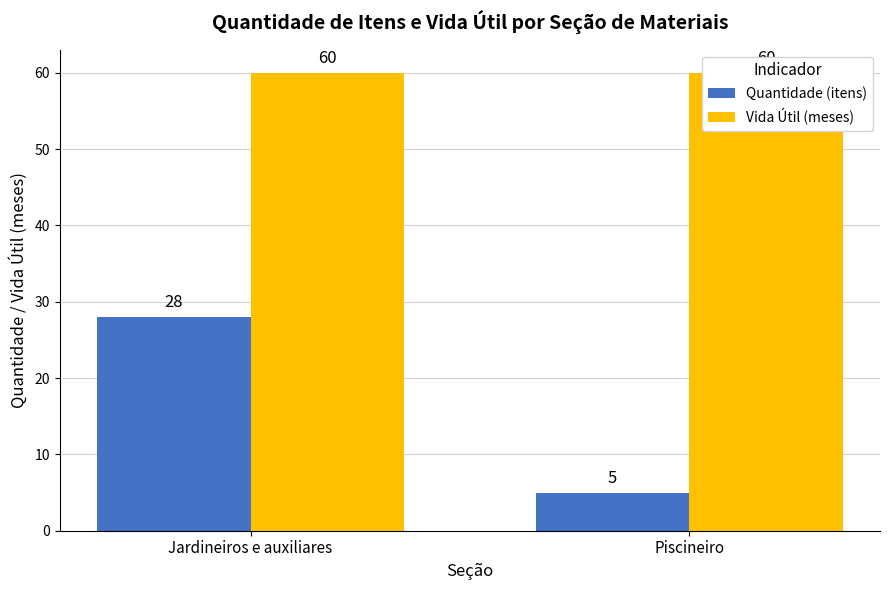

Reading right to left, what are all the values shown in this chart?

Quantidade (itens): Piscineiro=5	Jardineiros e auxiliares=28
Vida Útil (meses): Piscineiro=60	Jardineiros e auxiliares=60